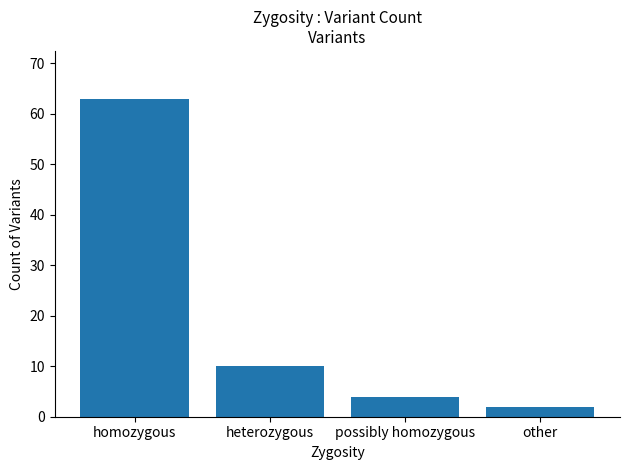

The chart shows a value of 4 at possibly homozygous. True or false?

True